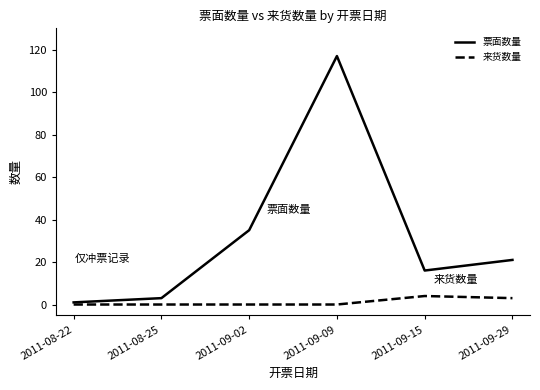

What is the difference between the maximum and minimum values in the 票面数量 series?

116